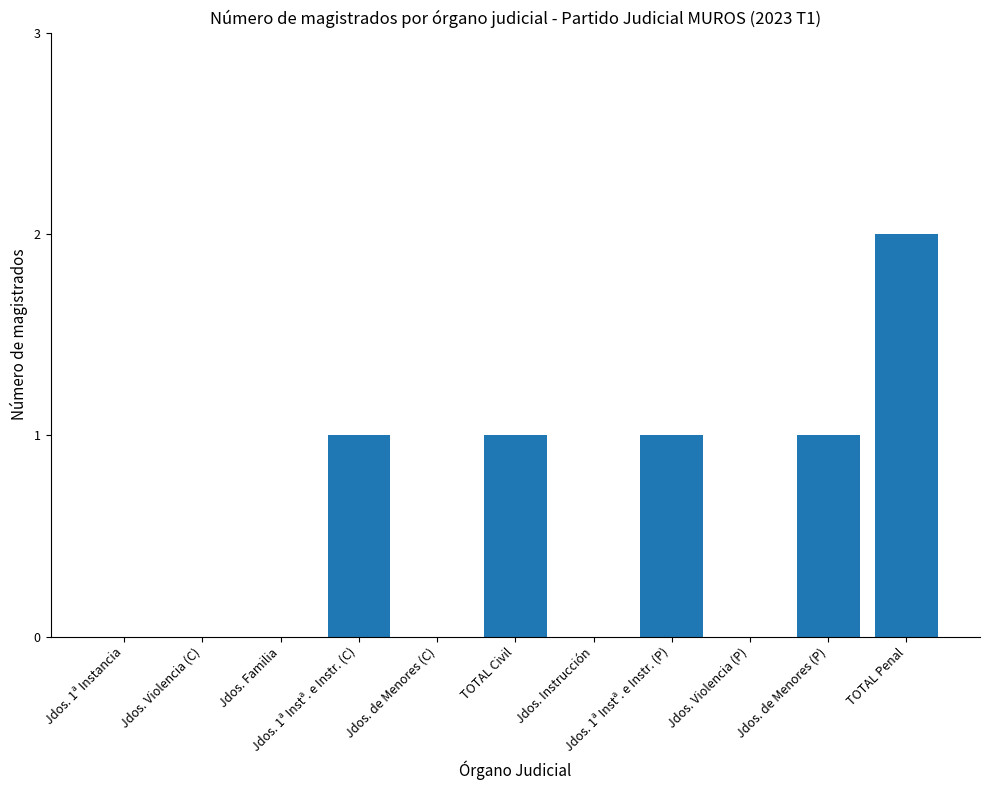

Reading right to left, extract all data points from this chart.

2	1	0	1	0	1	0	1	0	0	0